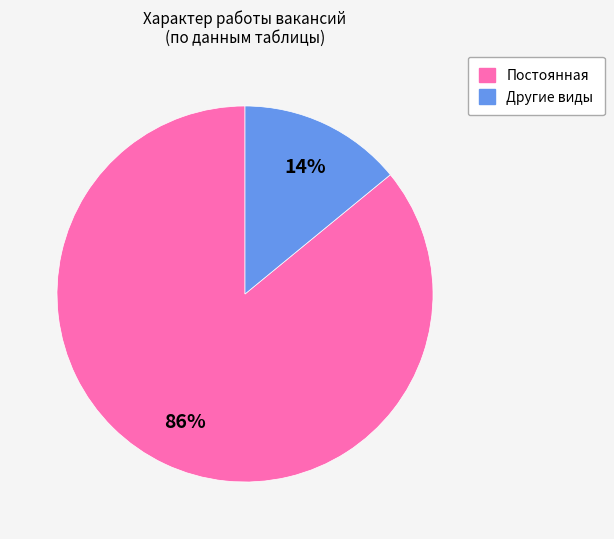

How many segments does this pie chart have?

2